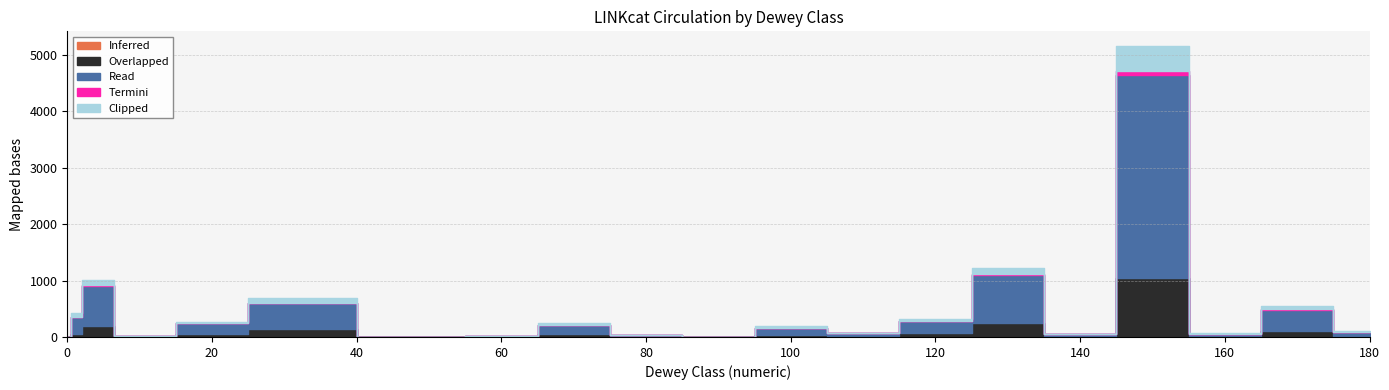

Is it true that Overlapped equals 23 at Ethics?

False